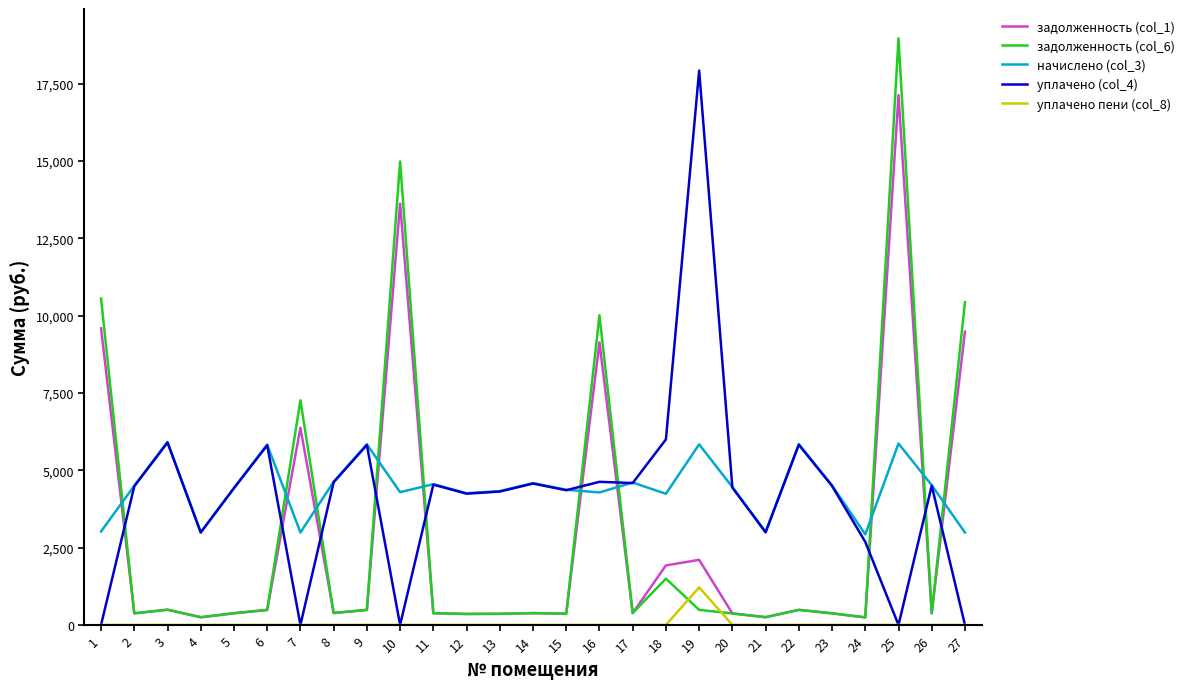

List the series in order of their peak value, highest first.

задолженность (col_6), уплачено (col_4), задолженность (col_1), начислено (col_3), уплачено пени (col_8)